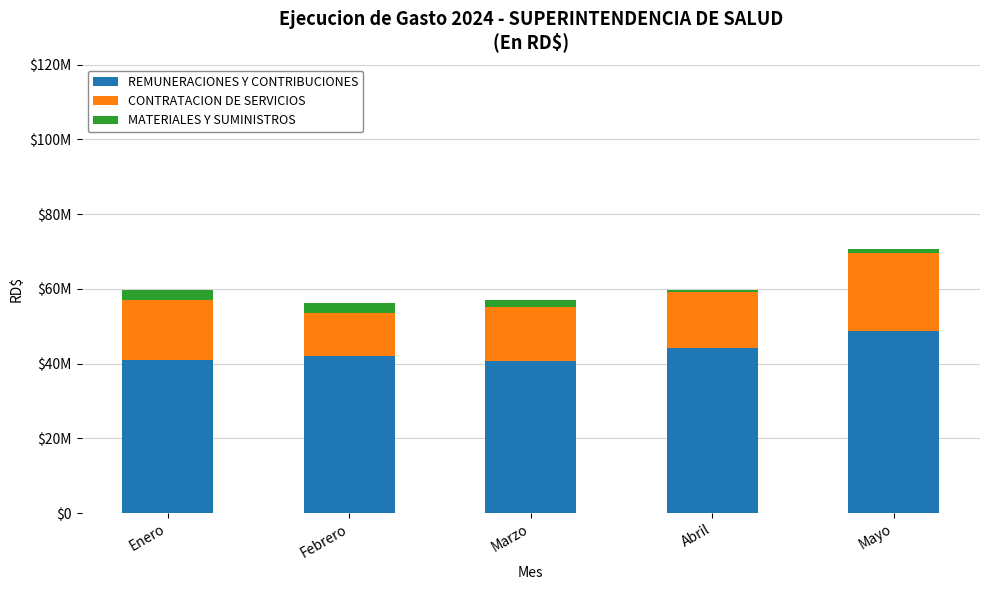

Does the chart contain stacked bars?

Yes